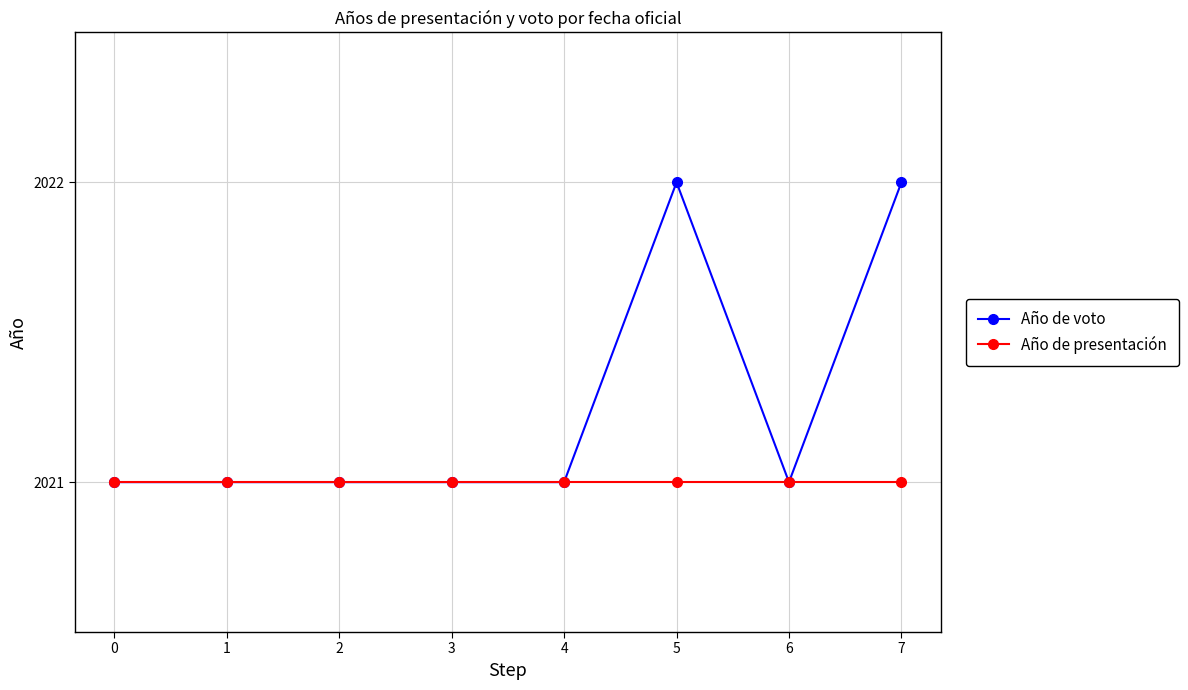

Between 3 and 5, which series saw the biggest shift?

Año de voto